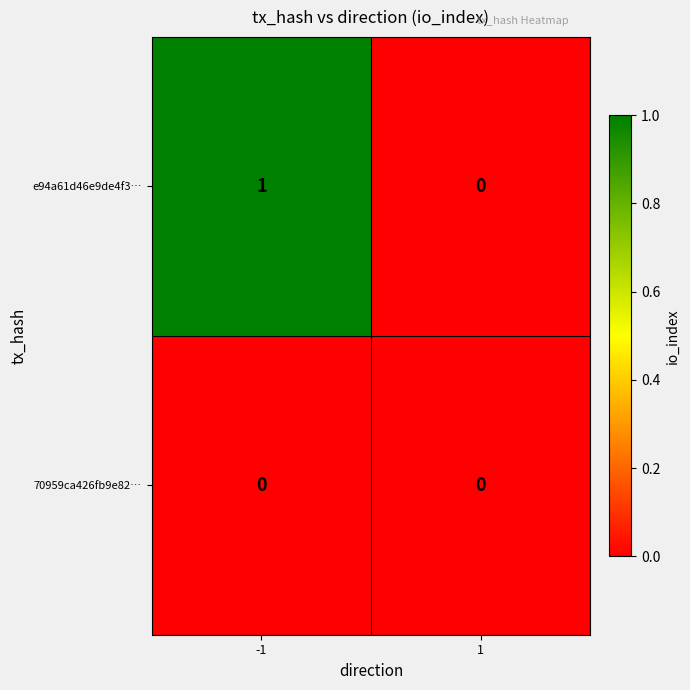

Is the value of 70959ca426fb9e82… at 1 greater than the value of e94a61d46e9de4f3… at -1?

No